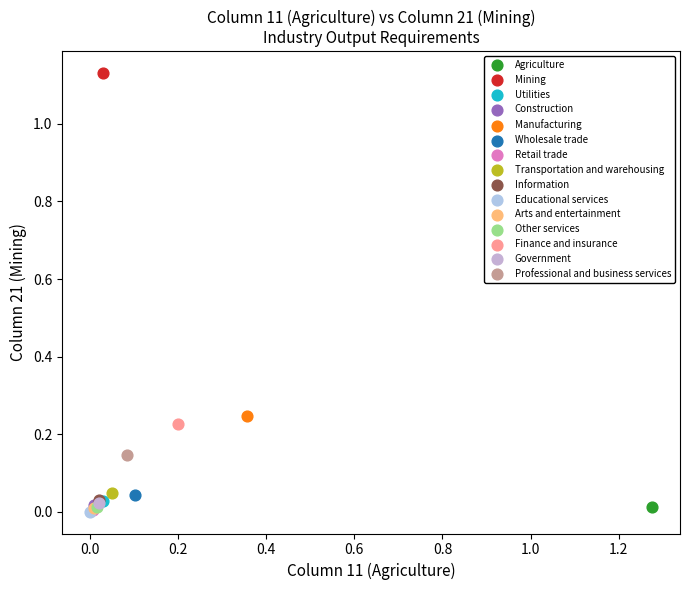

What are all the series names shown in the legend?

Agriculture, Mining, Utilities, Construction, Manufacturing, Wholesale trade, Retail trade, Transportation and warehousing, Information, Educational services, Arts and entertainment, Other services, Finance and insurance, Government, Professional and business services